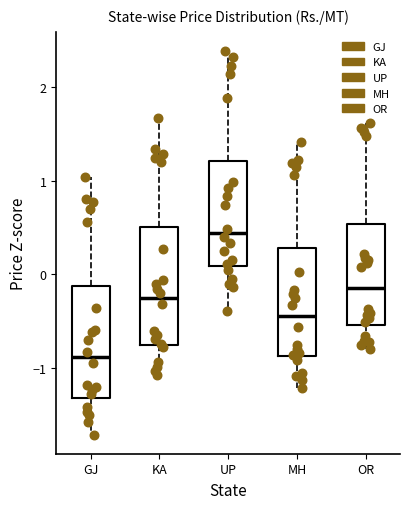

Reading left to right, read every box against the y-axis: the position of its median line, the range the box covers, and the ends of its whiskers. The values are not printed on the chart, so give them approximately, as read against the axis.

GJ: median -0.9, box -1.3 to -0.1, whiskers -1.7 to 1.0
KA: median -0.3, box -0.8 to 0.5, whiskers -1.1 to 1.7
UP: median 0.4, box 0.1 to 1.2, whiskers -0.4 to 2.4
MH: median -0.4, box -0.9 to 0.3, whiskers -1.2 to 1.4
OR: median -0.1, box -0.5 to 0.5, whiskers -0.8 to 1.6